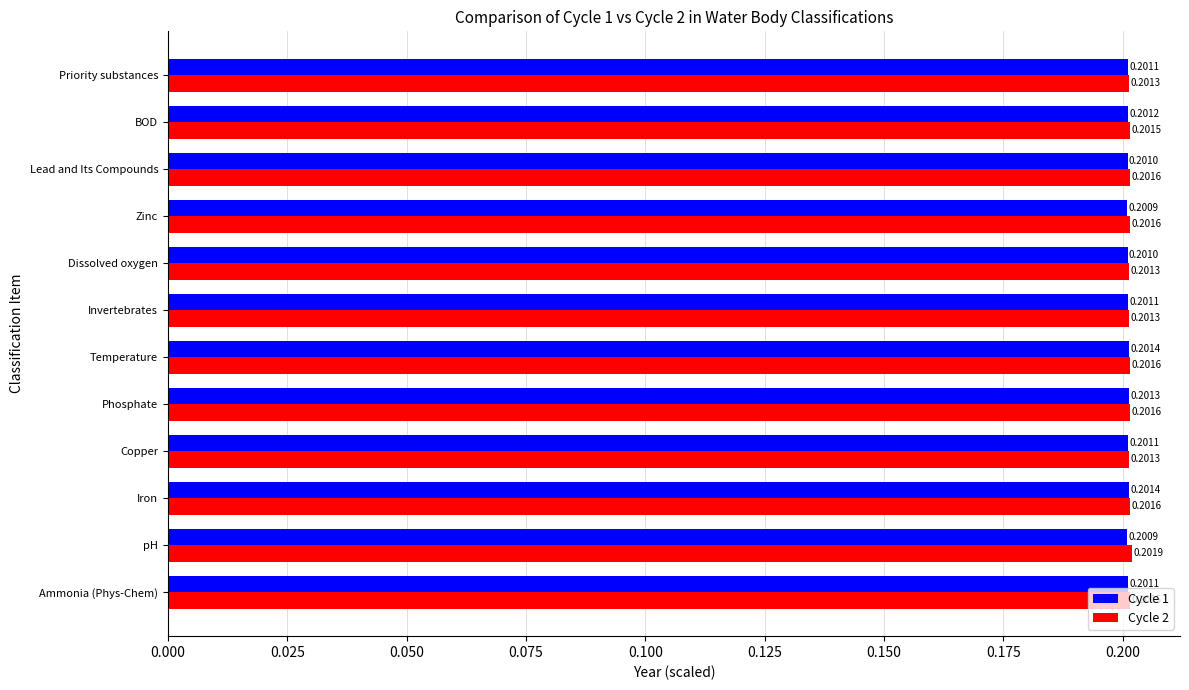

At how many categories does at least one series exceed 0?

12